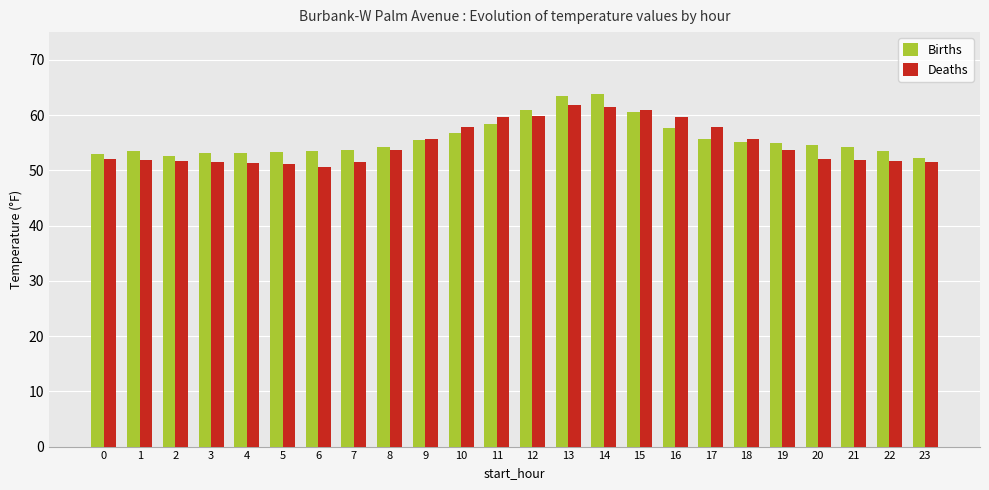

What is the difference between the highest and lowest values at 21?

2.4